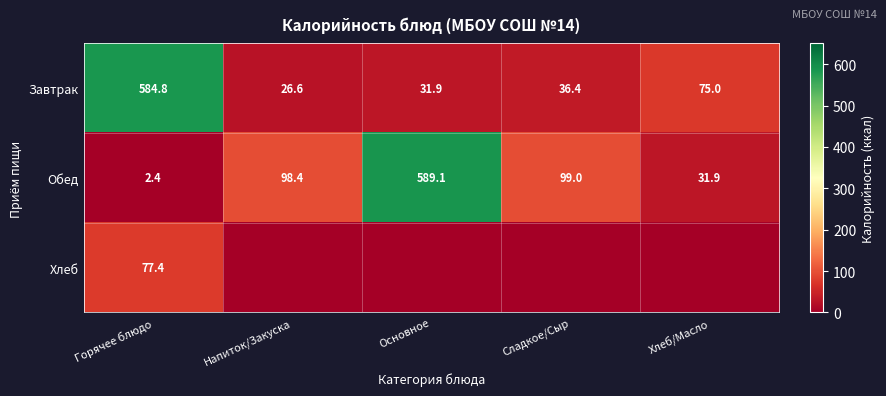

True or false: Завтрак has a value of 584.8 at Горячее блюдо.

True